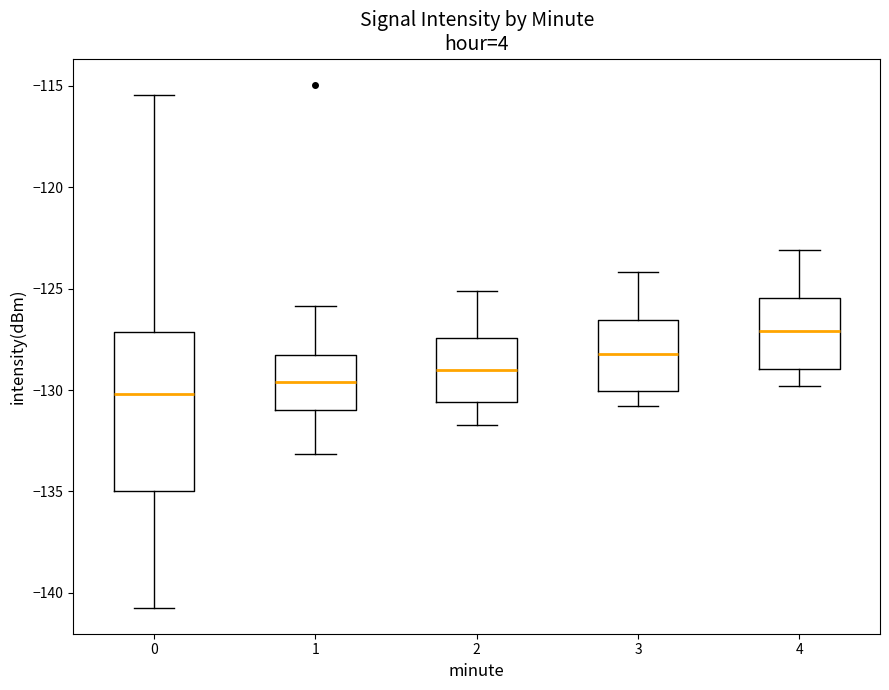

Reading left to right, transcribe this box plot: for each box, give where its median line is, the range the box spans, and where its two whiskers end, as read against the y-axis. The values are not printed on the chart, so give them approximately, as read against the axis.

0: median -130.0, box -135.0 to -127.0, whiskers -140.5 to -115.5
1: median -129.5, box -131.0 to -128.0, whiskers -133.0 to -126.0
2: median -129.0, box -130.5 to -127.5, whiskers -131.5 to -125.0
3: median -128.0, box -130.0 to -126.5, whiskers -131.0 to -124.0
4: median -127.0, box -129.0 to -125.5, whiskers -130.0 to -123.0